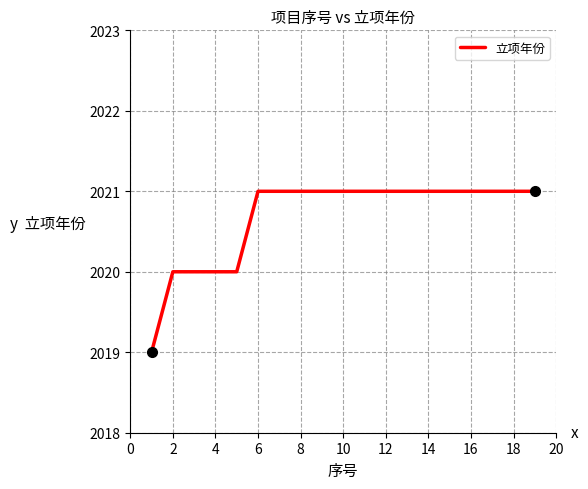

What is the maximum value shown in the chart?

2021